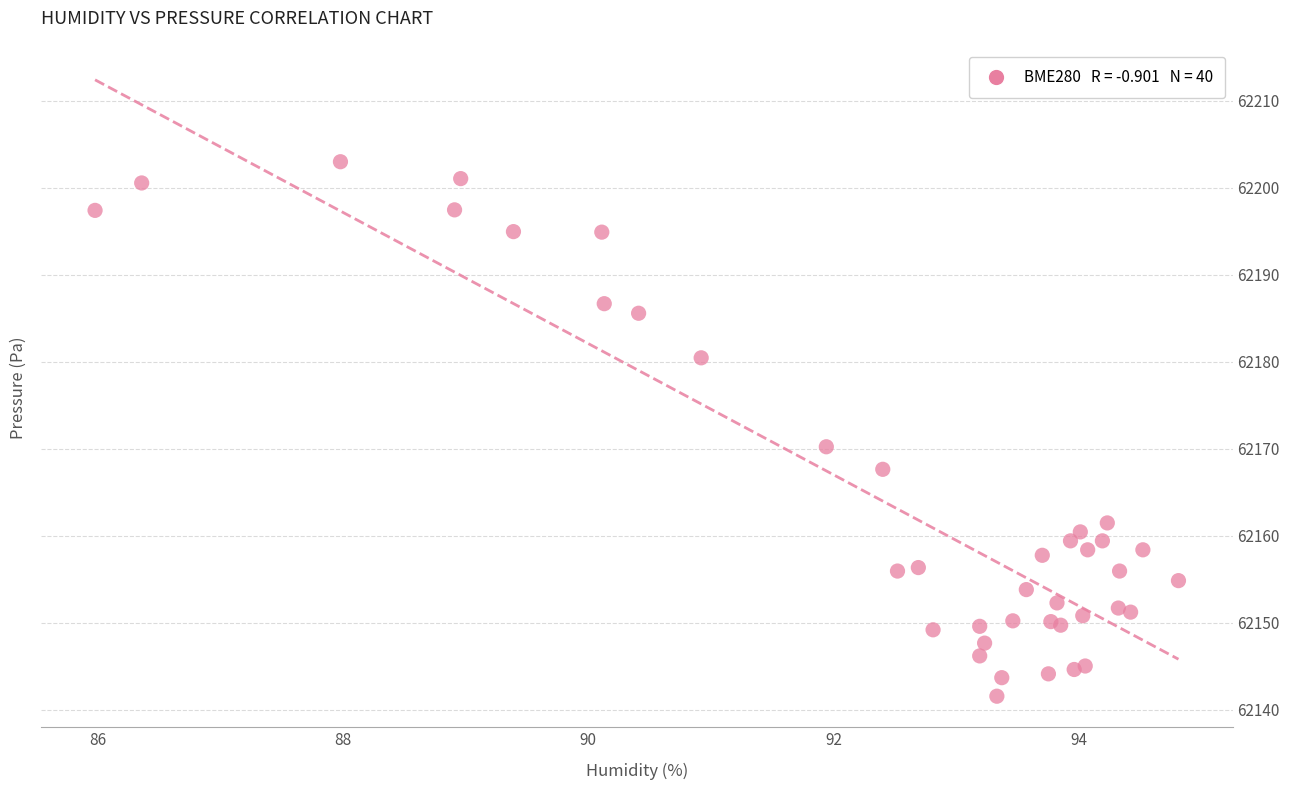

What Y value in the scatter plot is closest to 62172?

62170.2